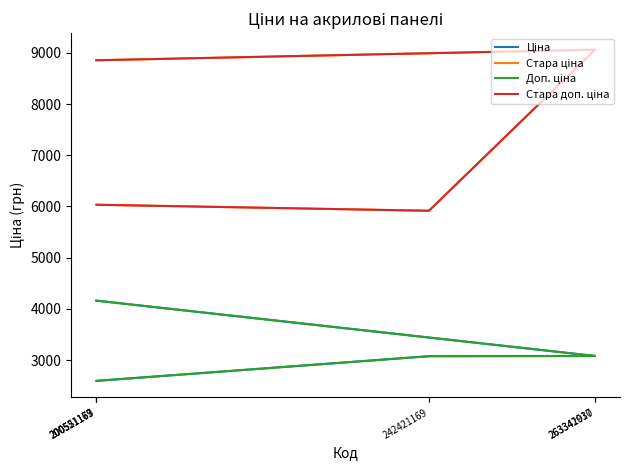

Is it true that Стара ціна equals 16296.1 at 263342030?

False